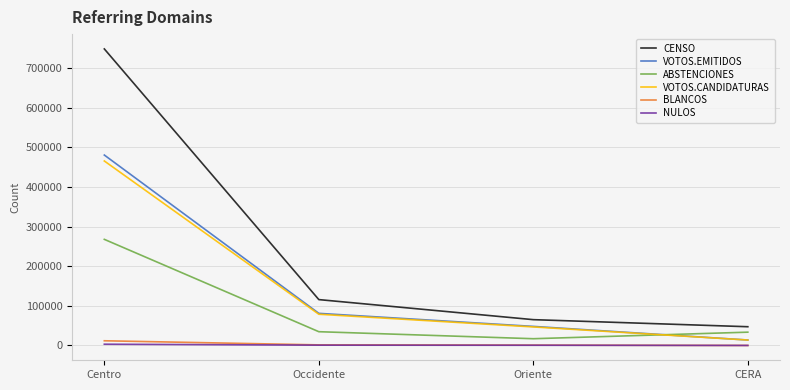

Rank the series by their maximum value, from lowest to highest.

NULOS, BLANCOS, ABSTENCIONES, VOTOS.CANDIDATURAS, VOTOS.EMITIDOS, CENSO